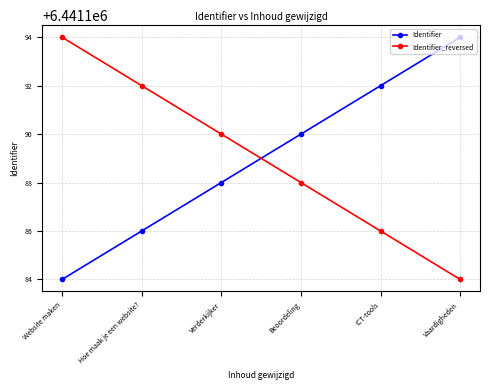

What is the difference between the maximum and minimum values in the Identifier series?

10